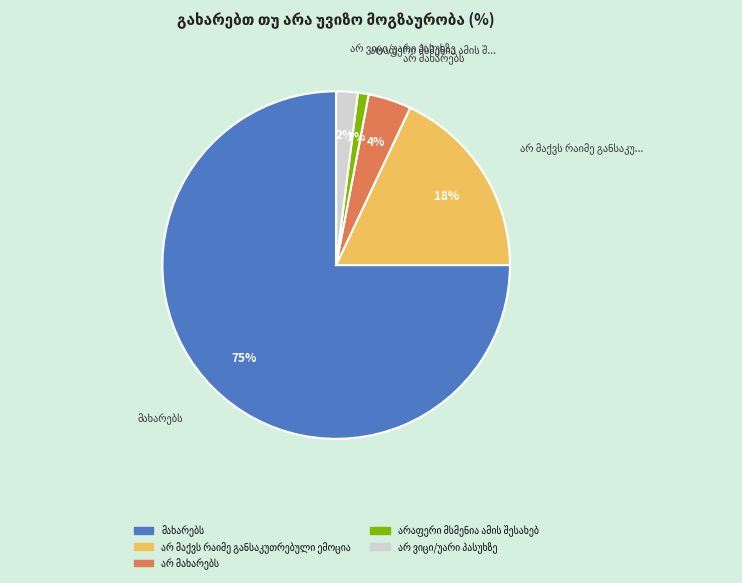

To the nearest percent, what is the average slice percentage?

20%